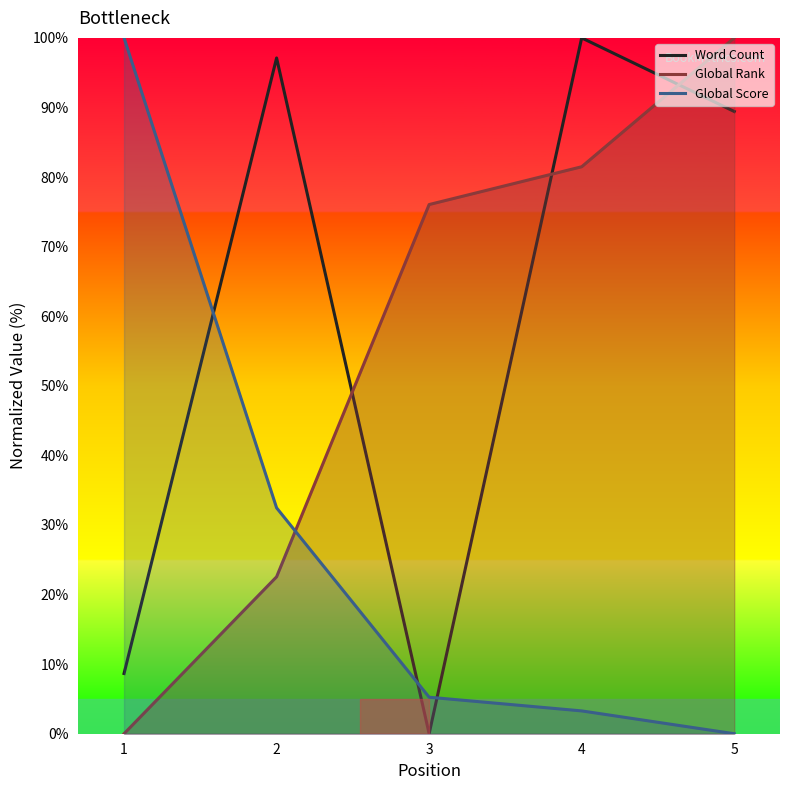

What are all the series names shown in the legend?

Word Count, Global Rank, Global Score